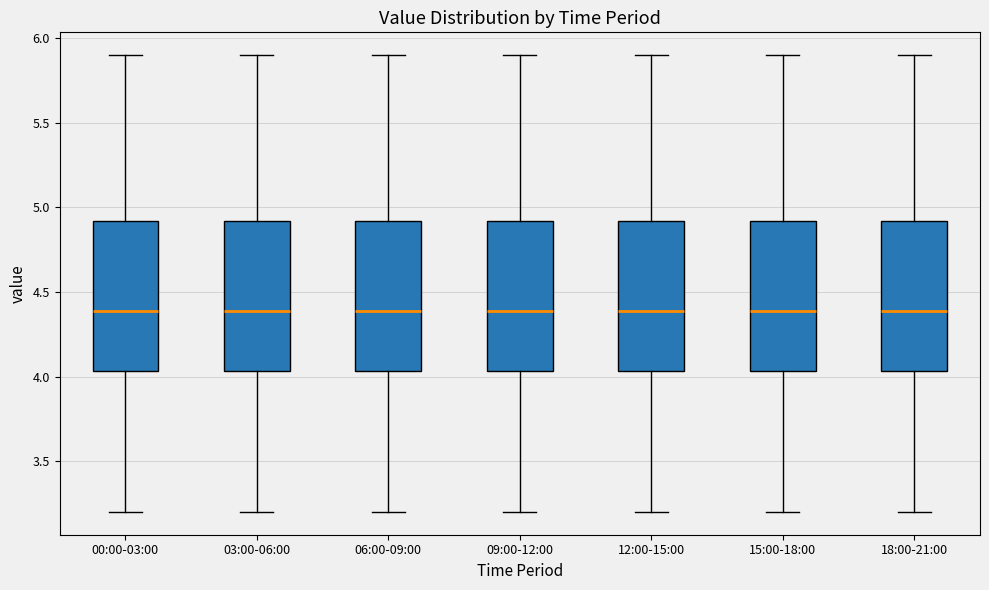

Where is the lower edge of the box for 09:00-12:00 on the y-axis? The values are not printed on the chart, so give them approximately, as read against the axis.

4.05